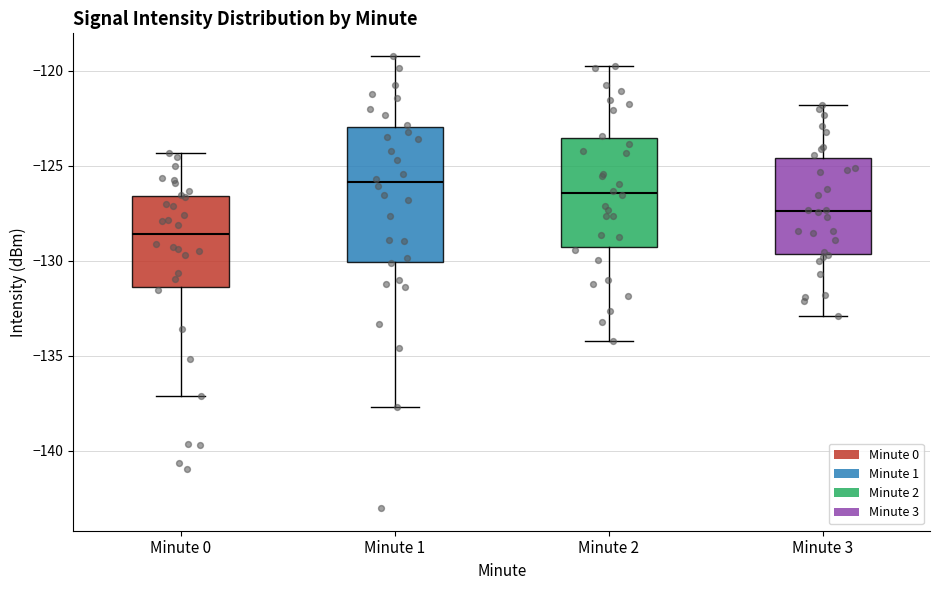

Which box's median line is the lowest?

Minute 0